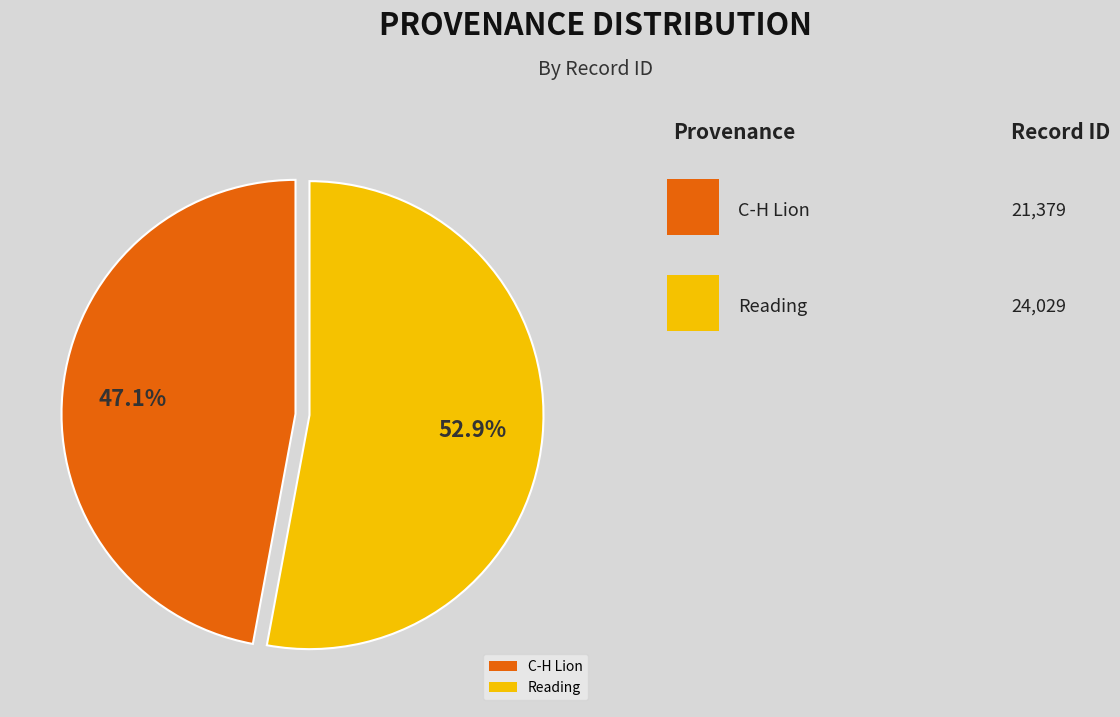

Do Reading and C-H Lion together represent more than half of the pie?

Yes